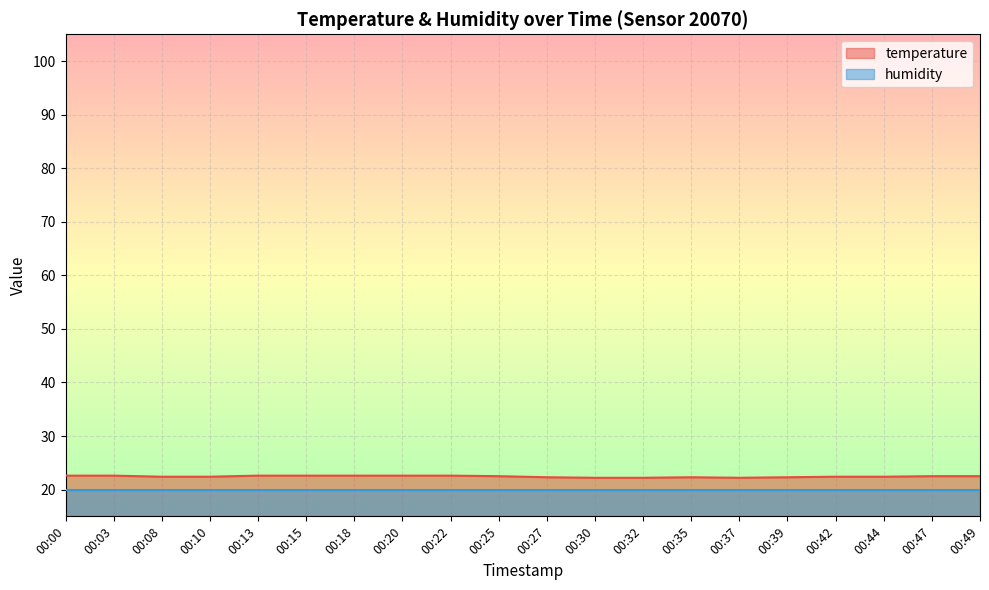

What is the change in value from 00:25 to 00:39?

-0.2